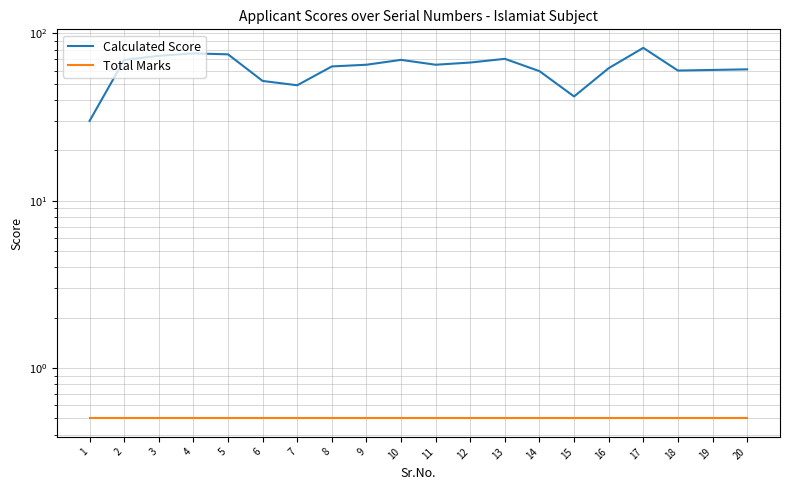

Which category has the lowest value across all series?

1